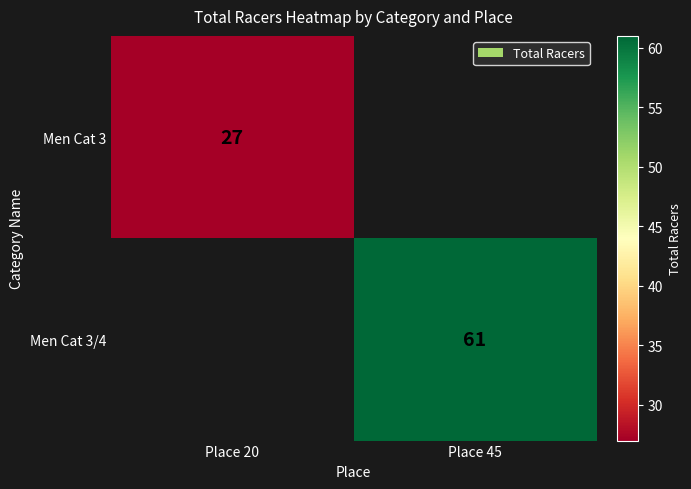

Is the value of Men Cat 3/4 at Place 45 greater than the value of Men Cat 3 at Place 20?

Yes